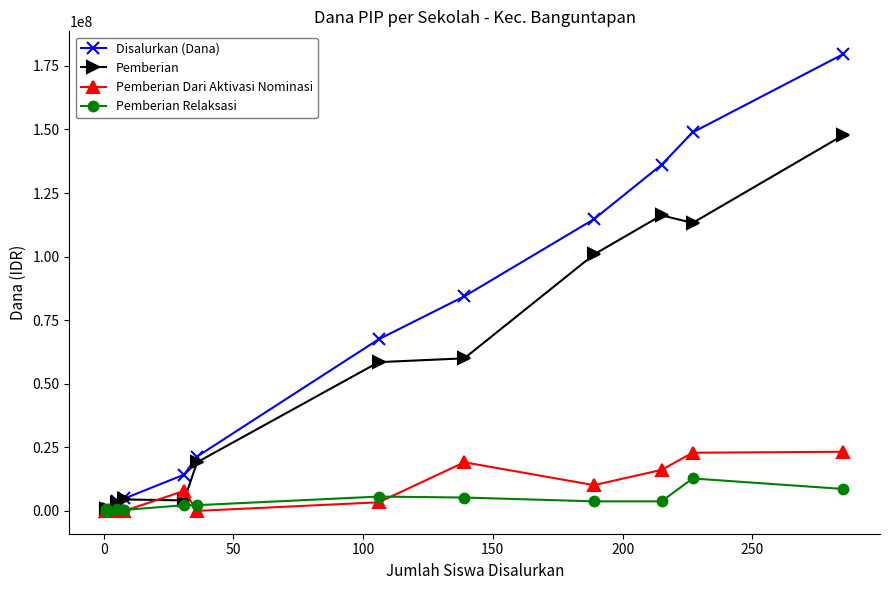

Is this an area chart (filled region under the line)?

No